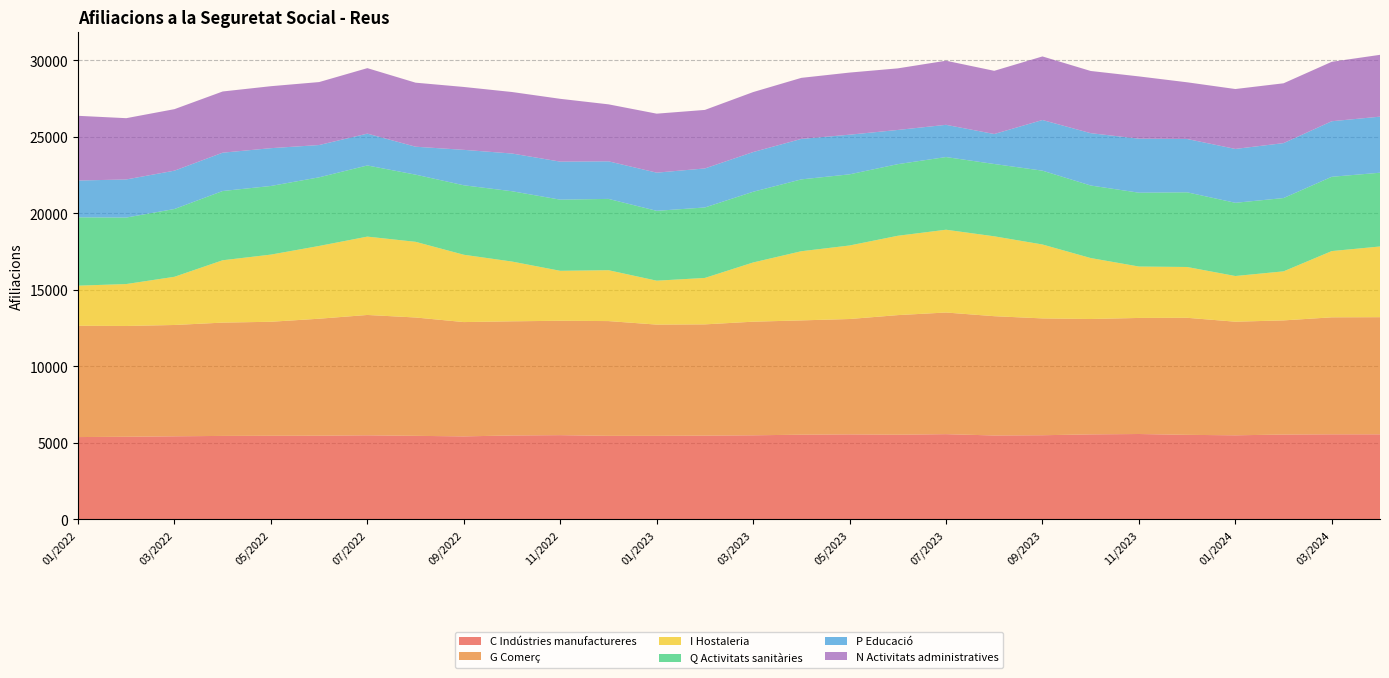

What is the lowest value of the C Indústries manufactureres series?

5380